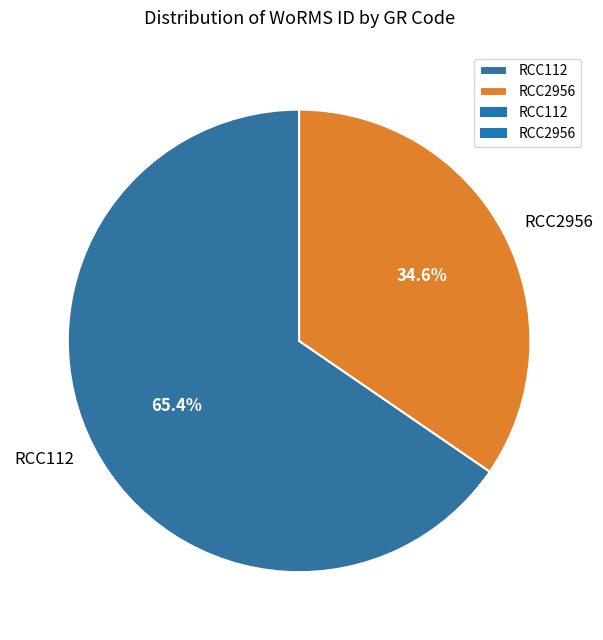

Is it true that RCC112 is 59% of the pie?

False